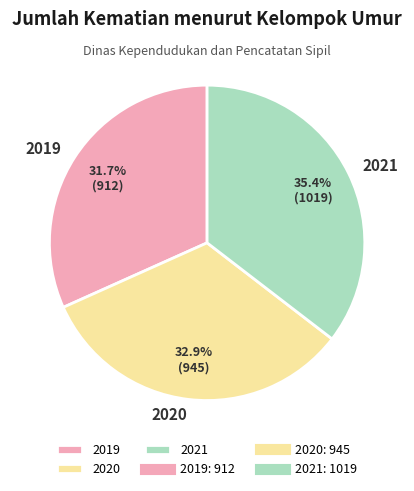

Is it true that 2021 is 48% of the pie?

False